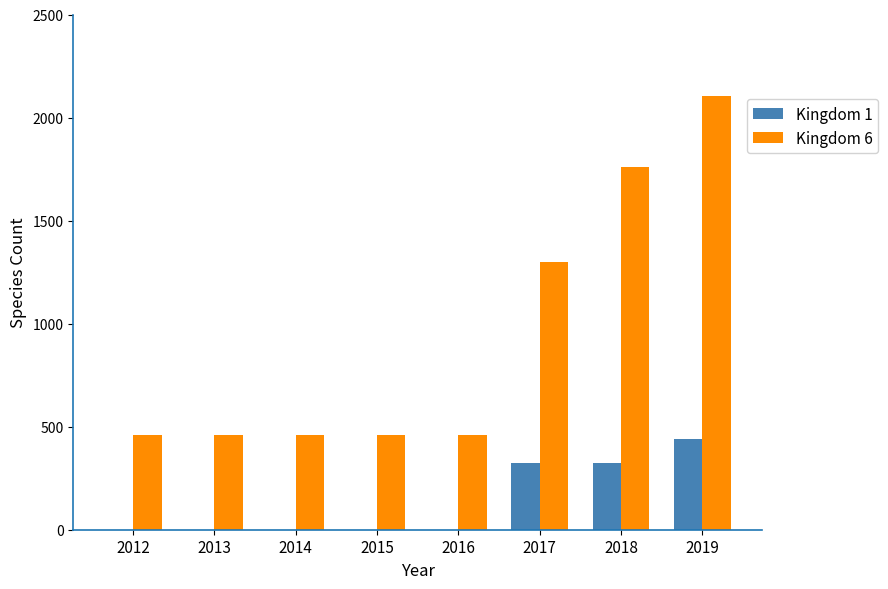

What is the total value across all series at 2019?

2544